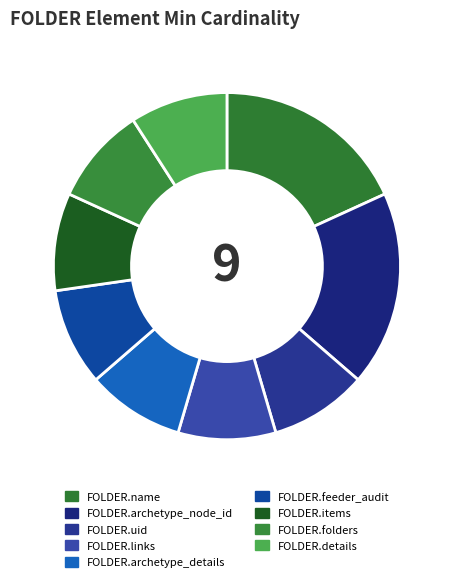

How many segments does this pie chart have?

9